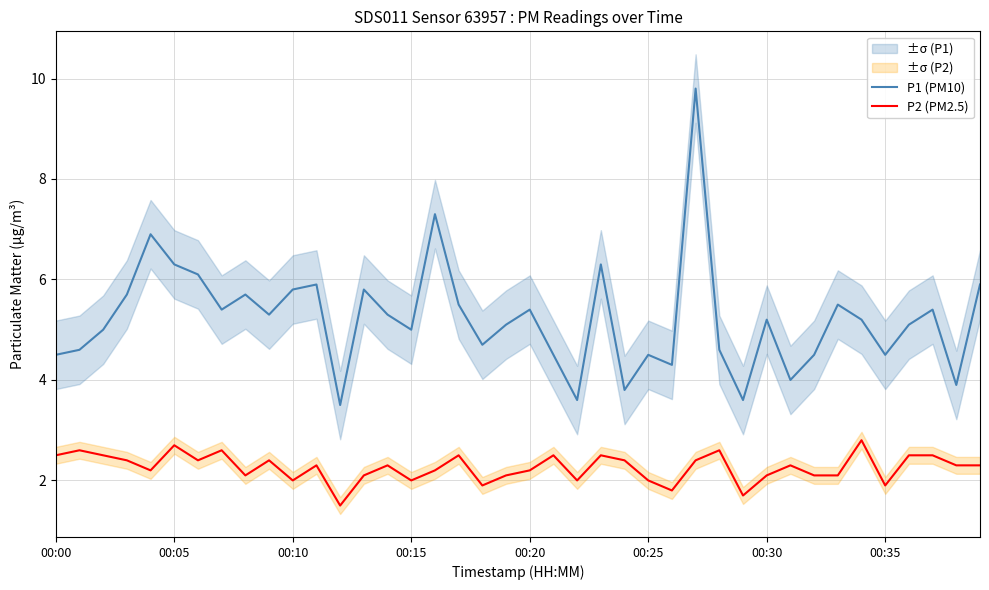

What is the spread (max minus min) of values at 16?

5.1